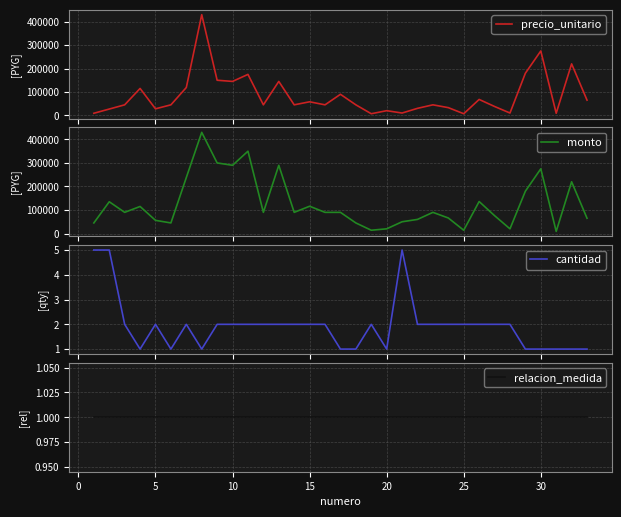

Rank the series by their maximum value, from highest to lowest.

precio_unitario, monto, cantidad, relacion_medida